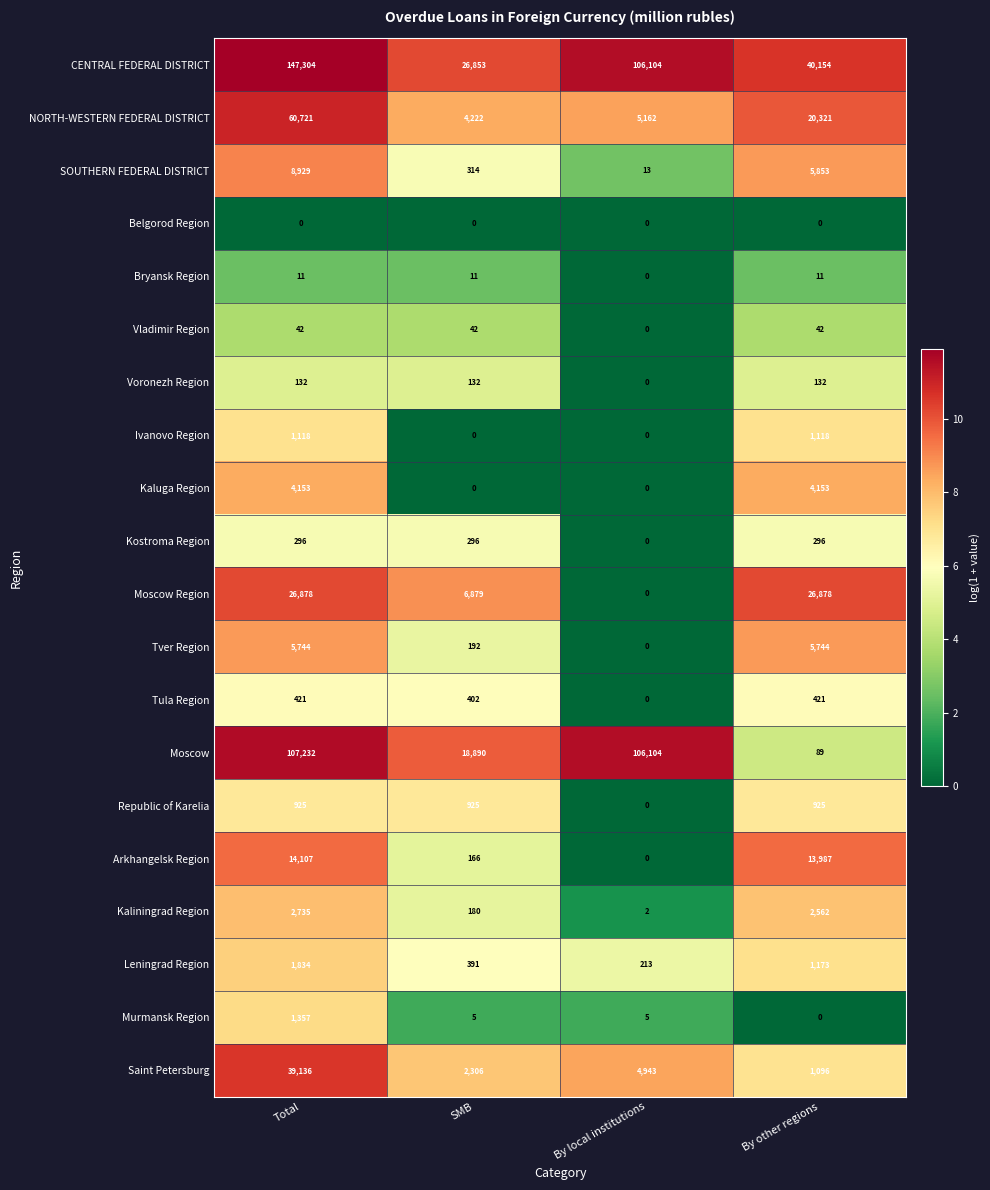

Which series changed the most between By local institutions and By other regions?

Moscow